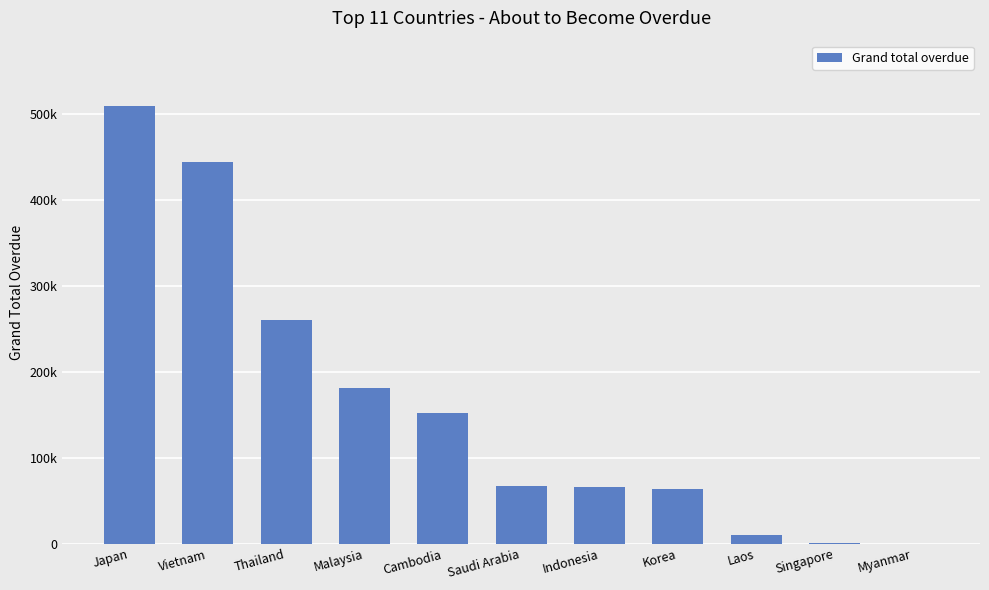

What is the change in value from Korea to Laos?

-53020.0